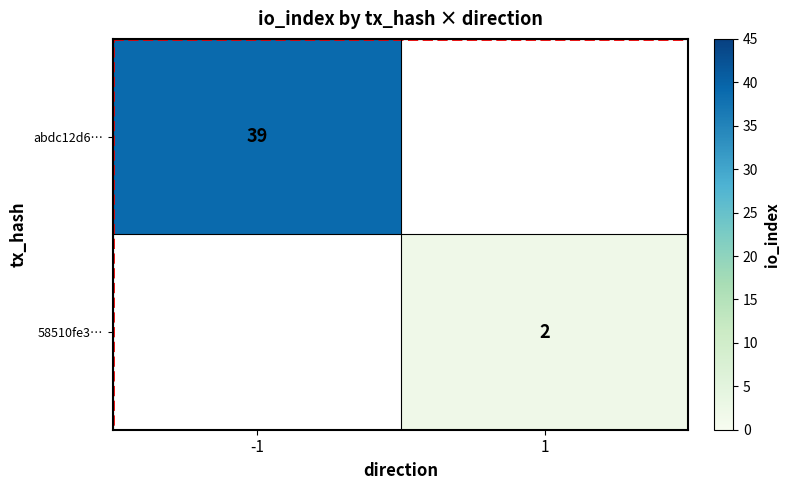

The value of 58510fe3… at 1 is 2. True or false?

True